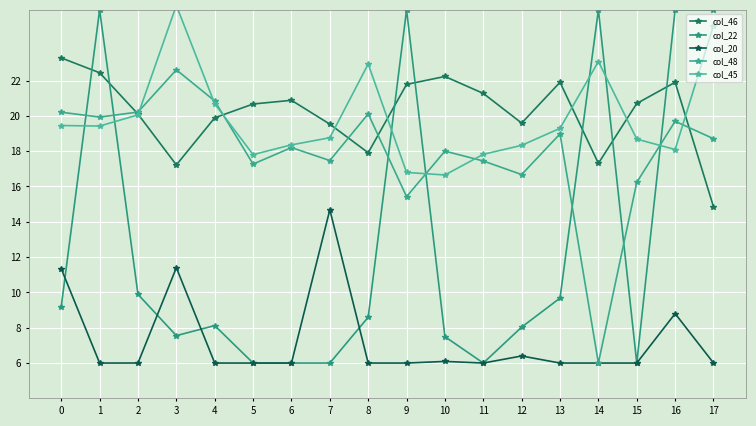

What is the difference between the second highest and second lowest values in the col_22 series?

20.0